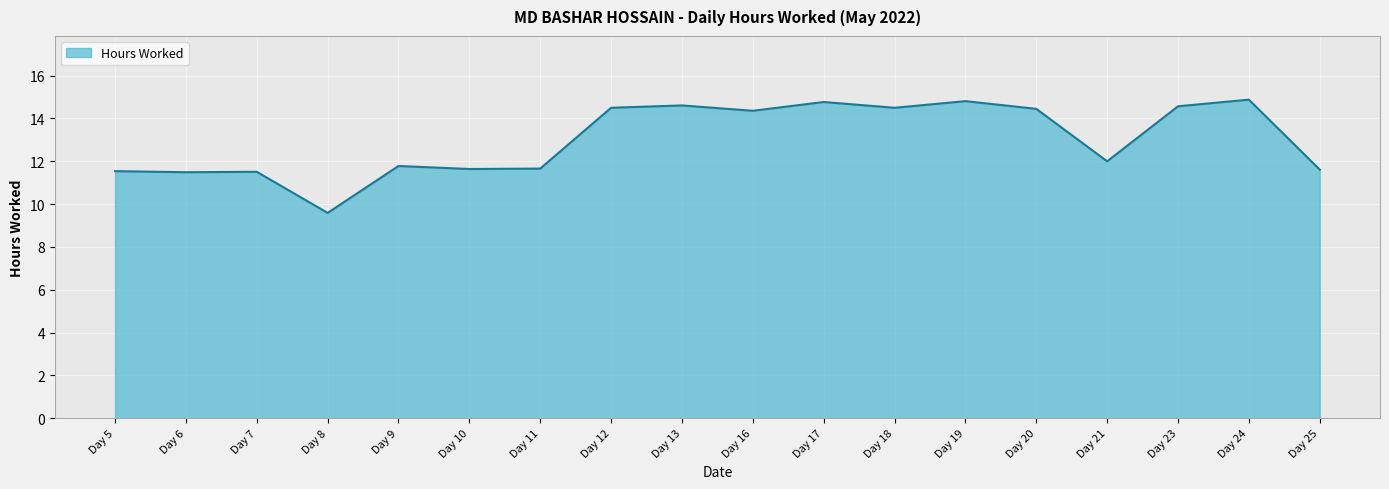

At which label does the data first exceed 14?

Day 12